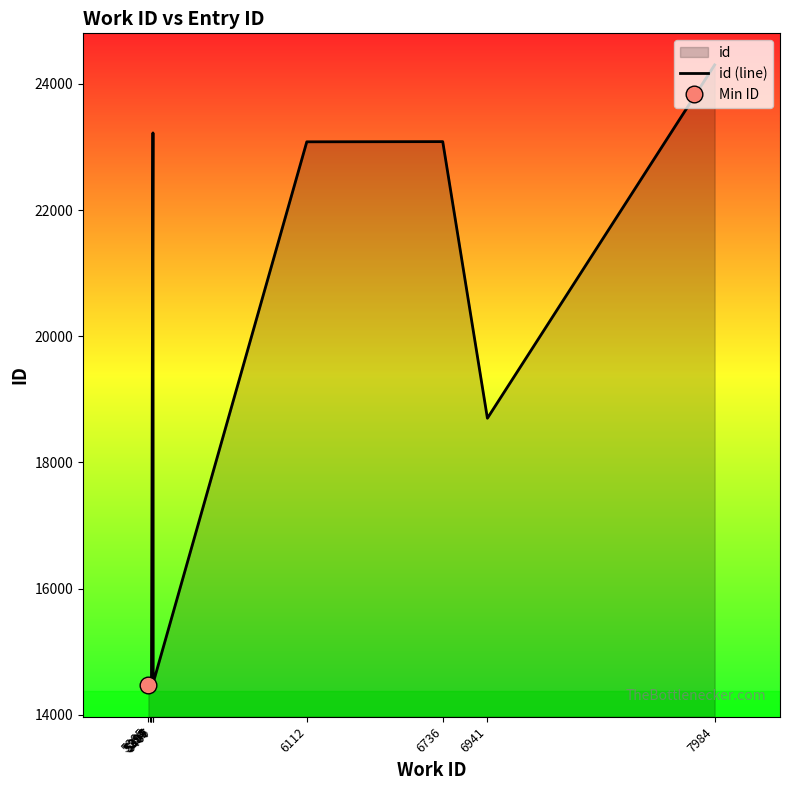

What is the maximum value shown in the chart?

24300